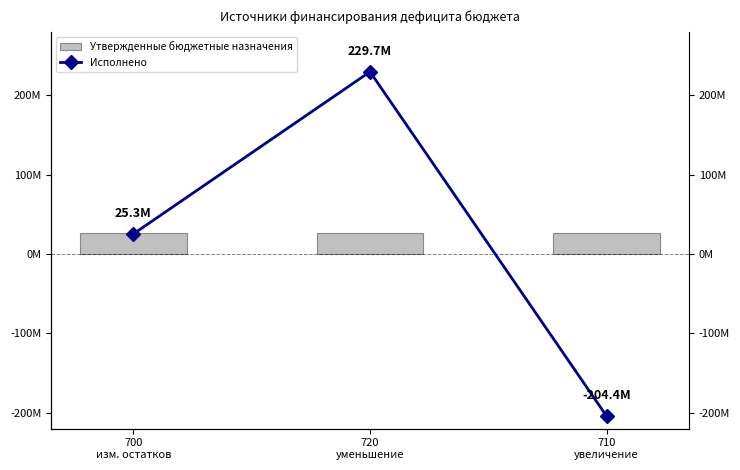

What is the minimum value for Утвержденные бюджетные назначения?

25978082.1